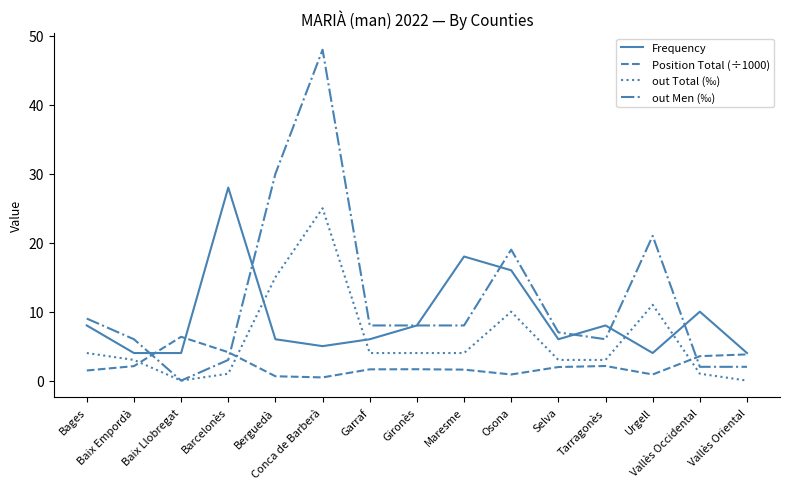

What position from the right is Osona?

6